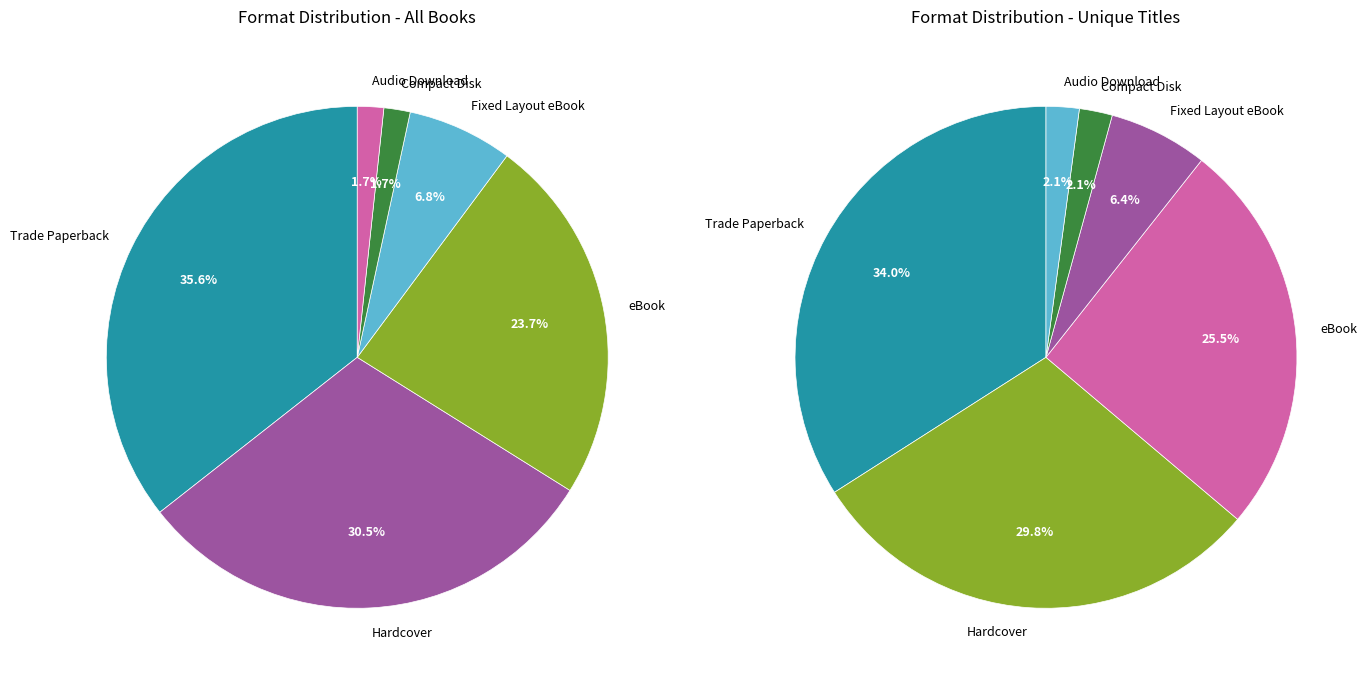

To the nearest percent, what is the combined percentage of Audio Download and Compact Disk?

3%